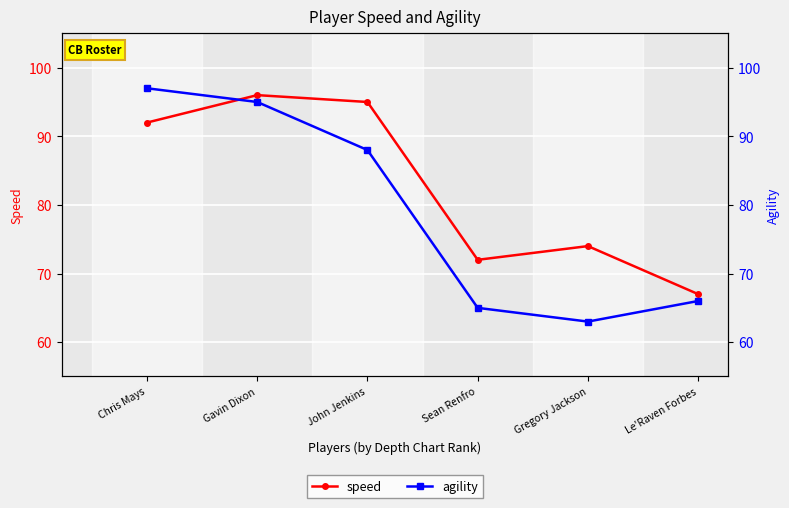

The speed series shows 151 at Chris Mays. True or false?

False